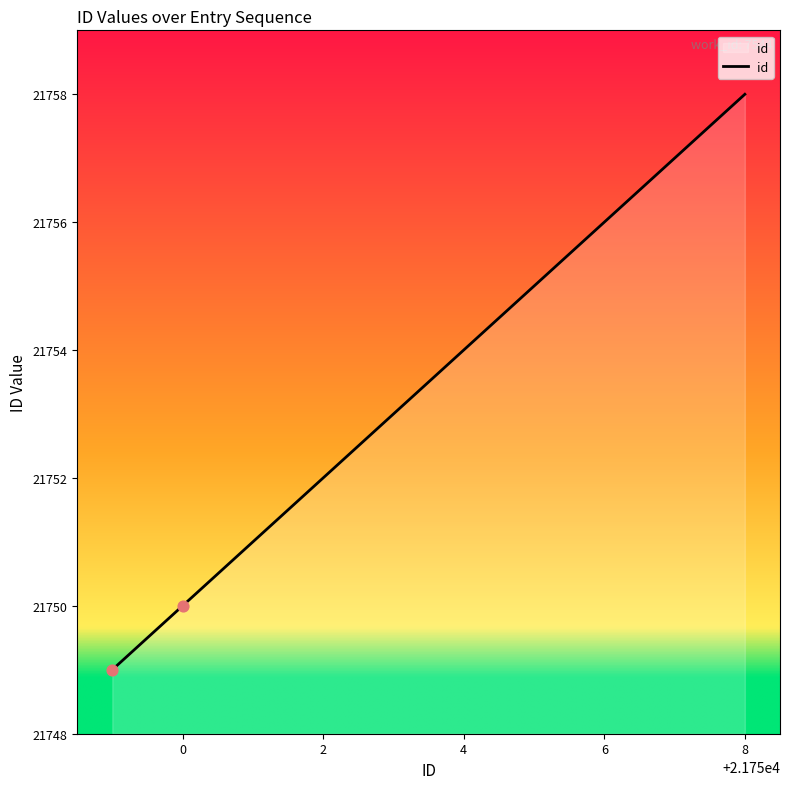

What is the difference between the maximum and minimum values?

9